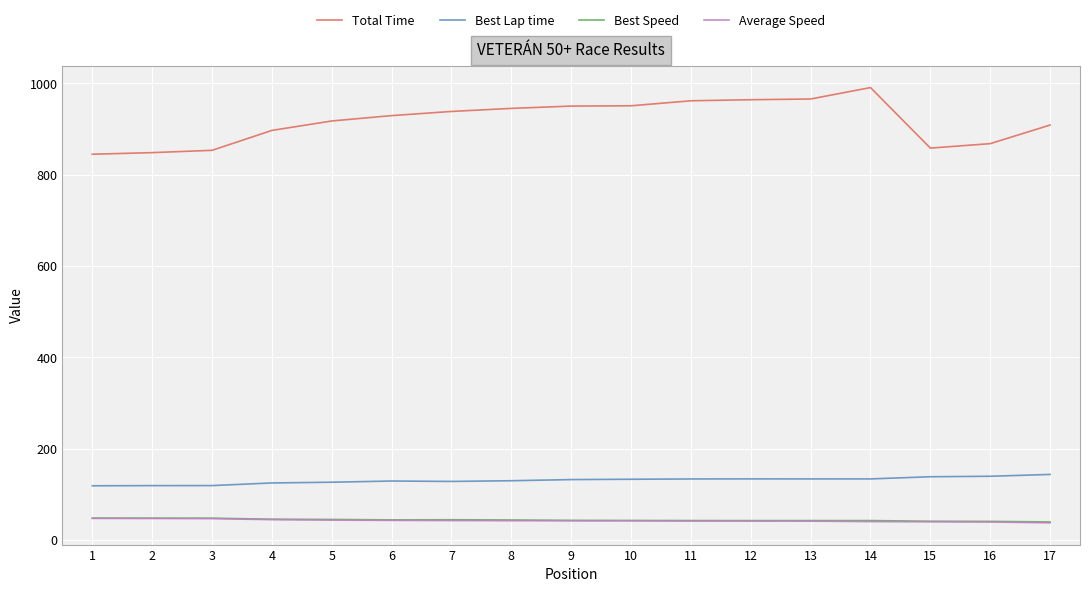

Does the chart display data point markers on the line(s)?

No